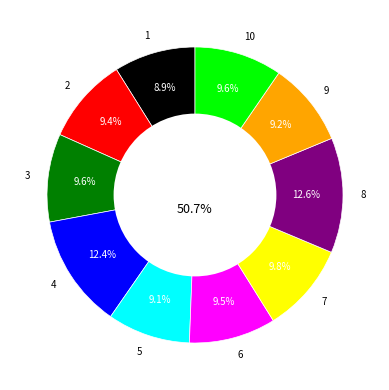

Is it true that 2 is 19% of the pie?

False